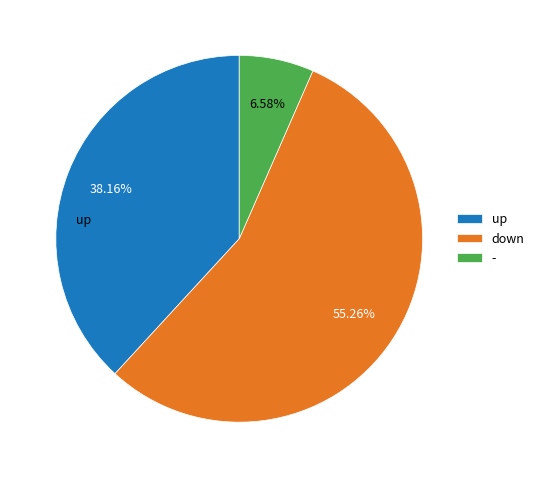

What is the ratio of the value at - to the value at down?

0.1